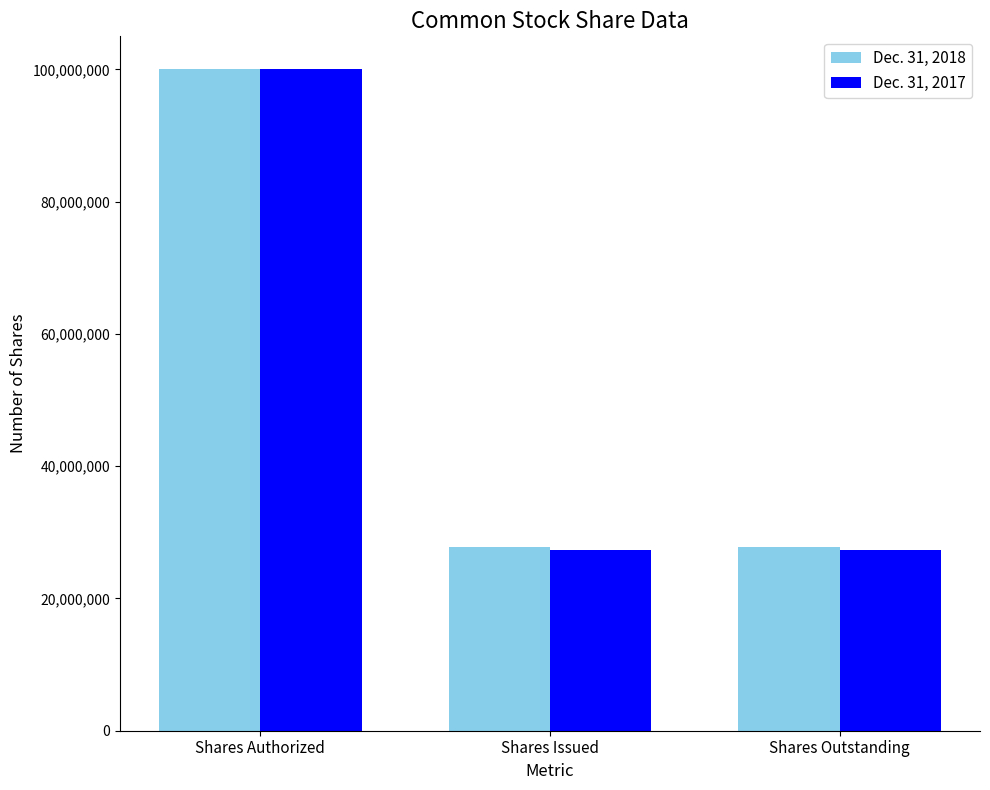

Rank the series at Shares Issued from lowest to highest value.

Dec. 31, 2017, Dec. 31, 2018